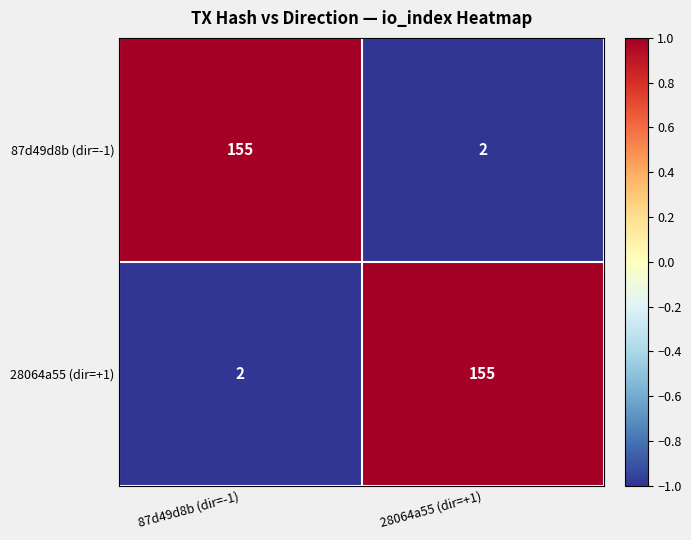

Reading left to right, transcribe all the data shown in this chart.

87d49d8b (dir=-1): 155	2
28064a55 (dir=+1): 2	155